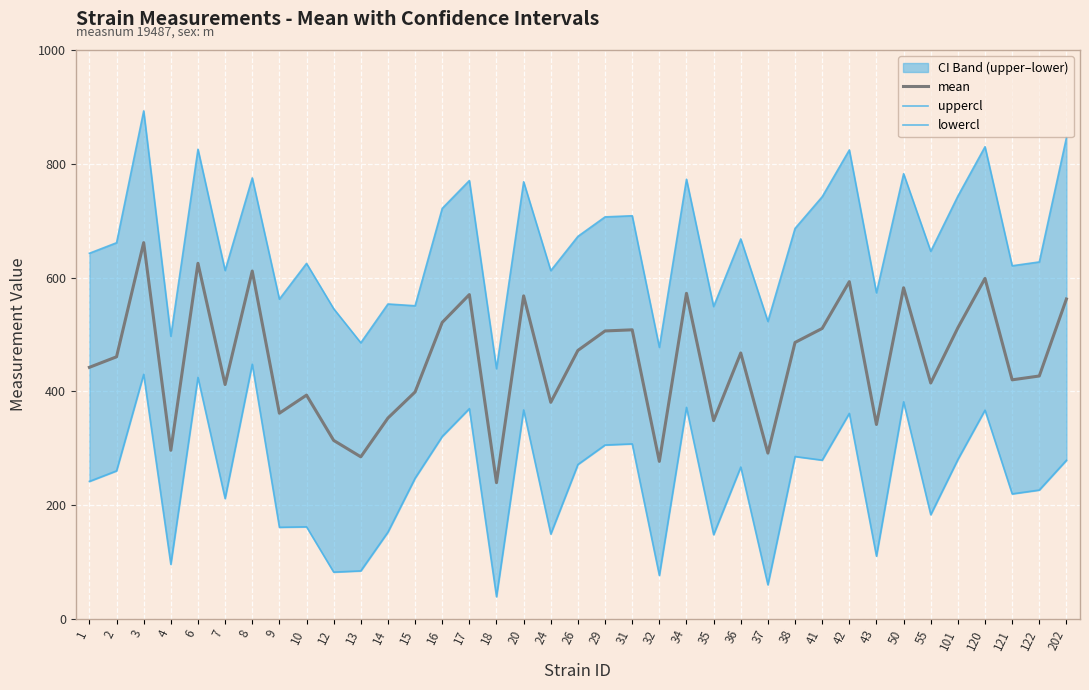

Is this an area chart (filled region under the line)?

No